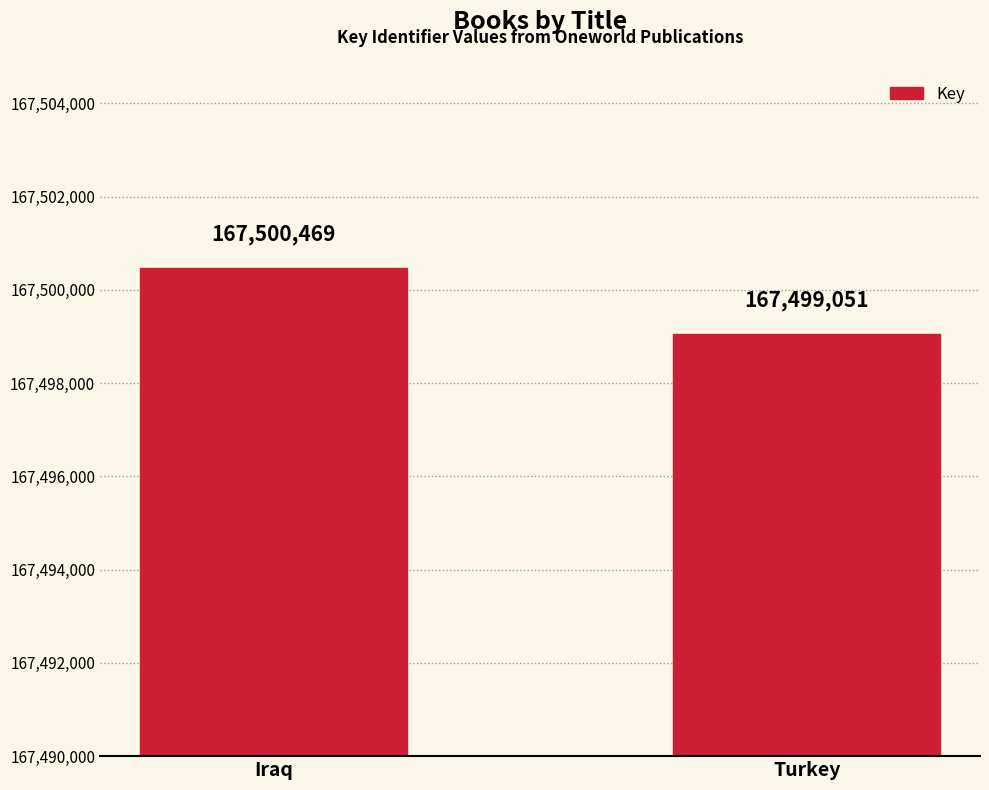

Which has a higher value, Turkey or Iraq?

Iraq